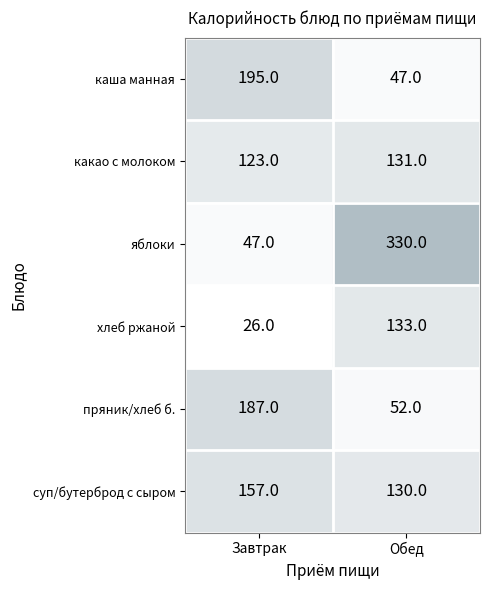

The value of яблоки at Обед is 330. True or false?

True